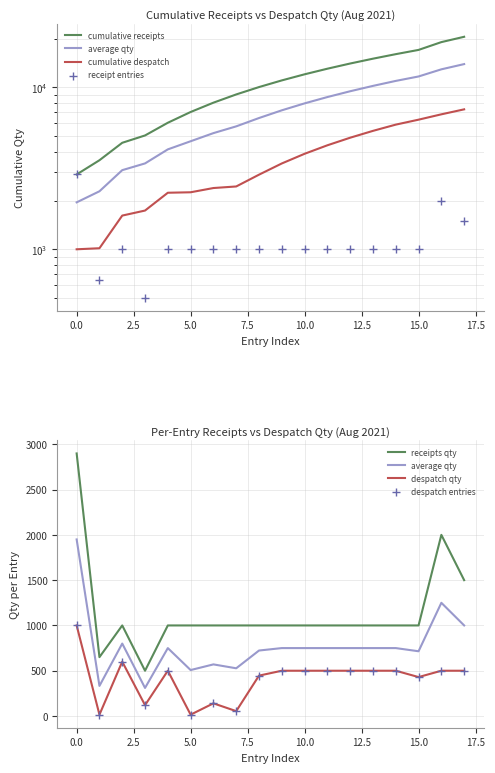

Which series contains the highest Y value?

Receipts Qty